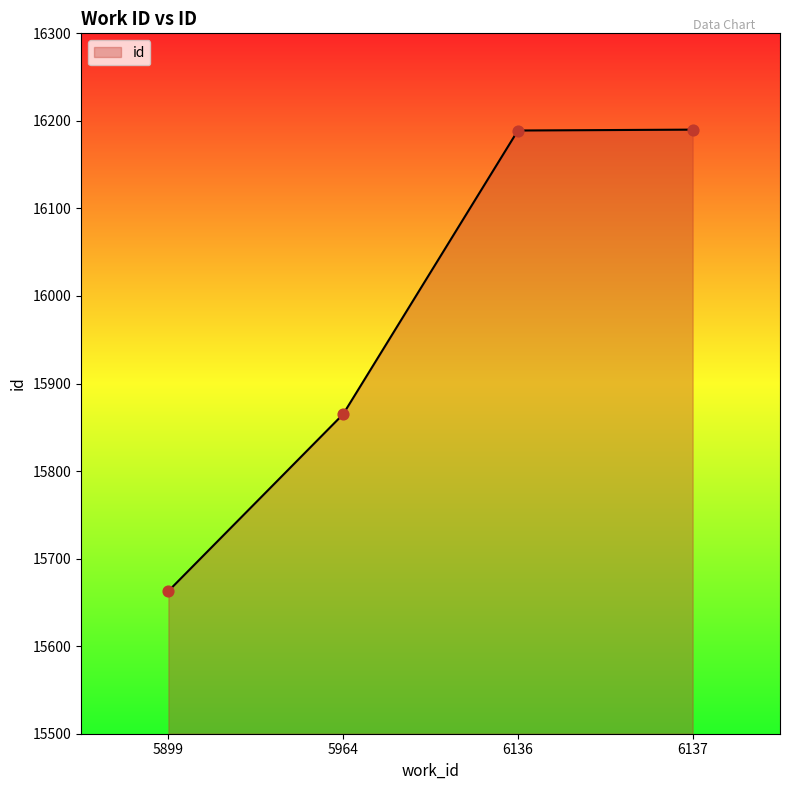

Which has a higher value, 5899 or 5964?

5964